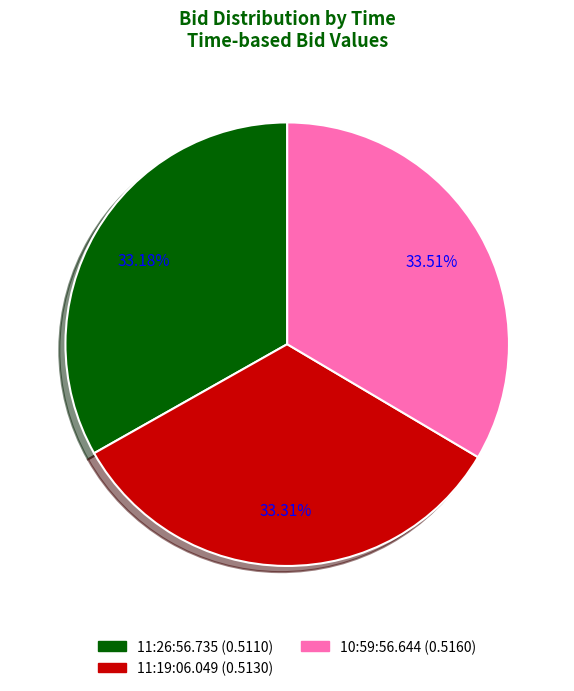

How many slices are in this pie chart?

3